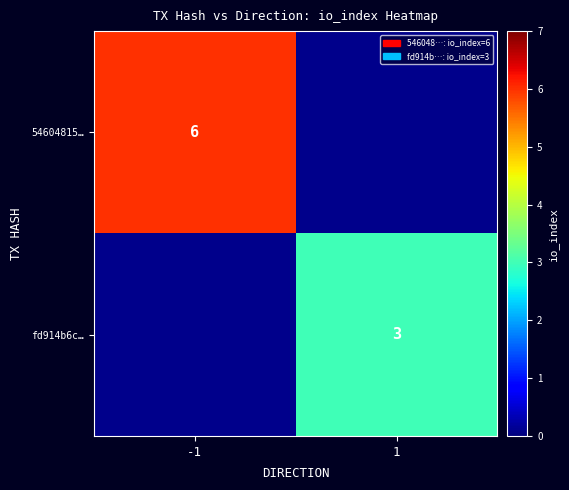

True or false: fd914b6c… has a value of 5 at 1.

False